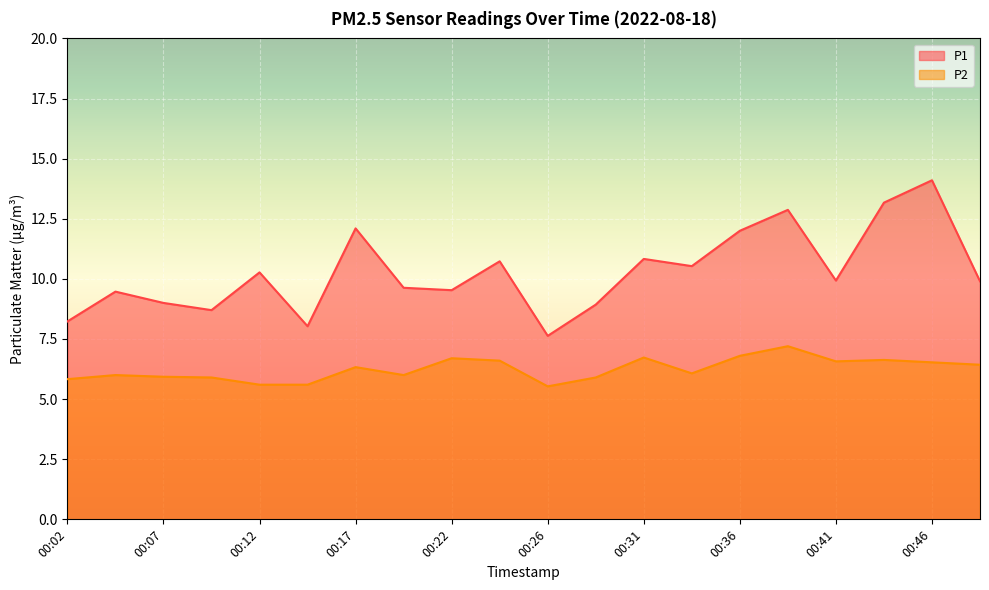

True or false: P2 has a value of 11.7 at 00:43.

False